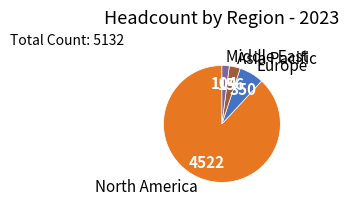

Between Middle East and Asia Pacific, which is larger?

Asia Pacific